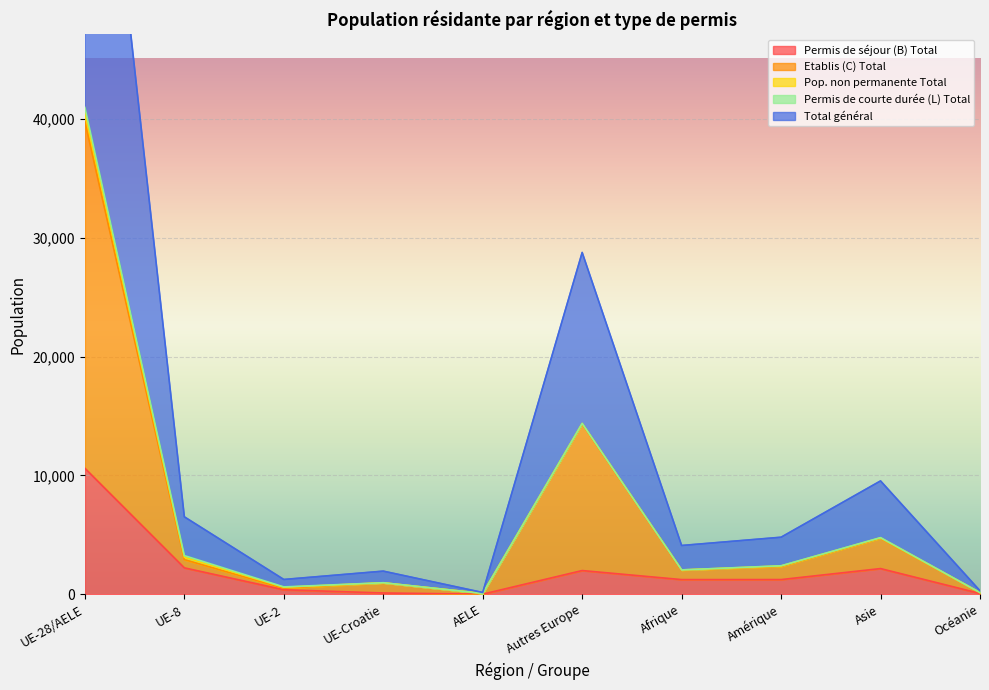

The value of Permis de séjour (B) Total at UE-8 is 2228. True or false?

True